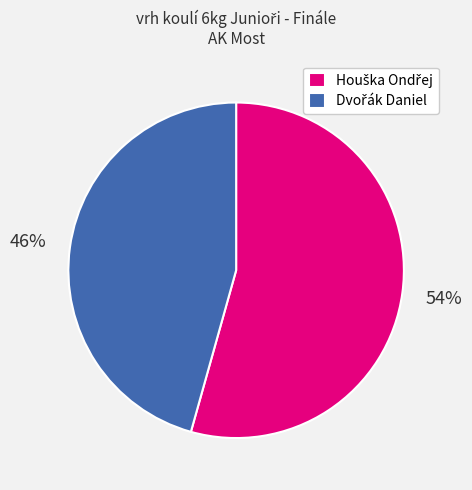

To the nearest percent, what is the average slice percentage?

50%